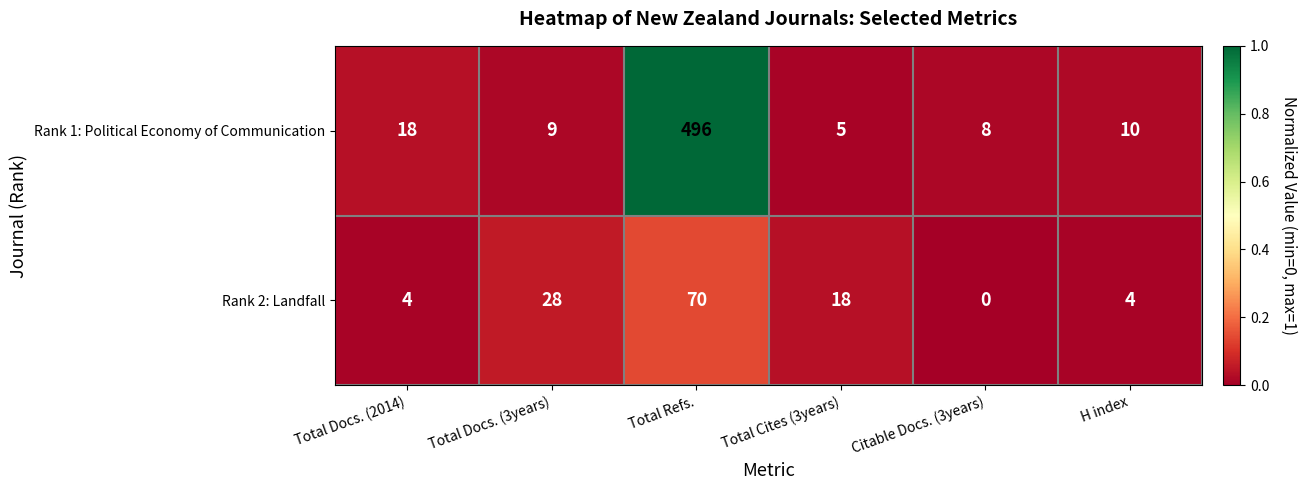

What is the minimum value for Rank 1: Political Economy of Communication?

5